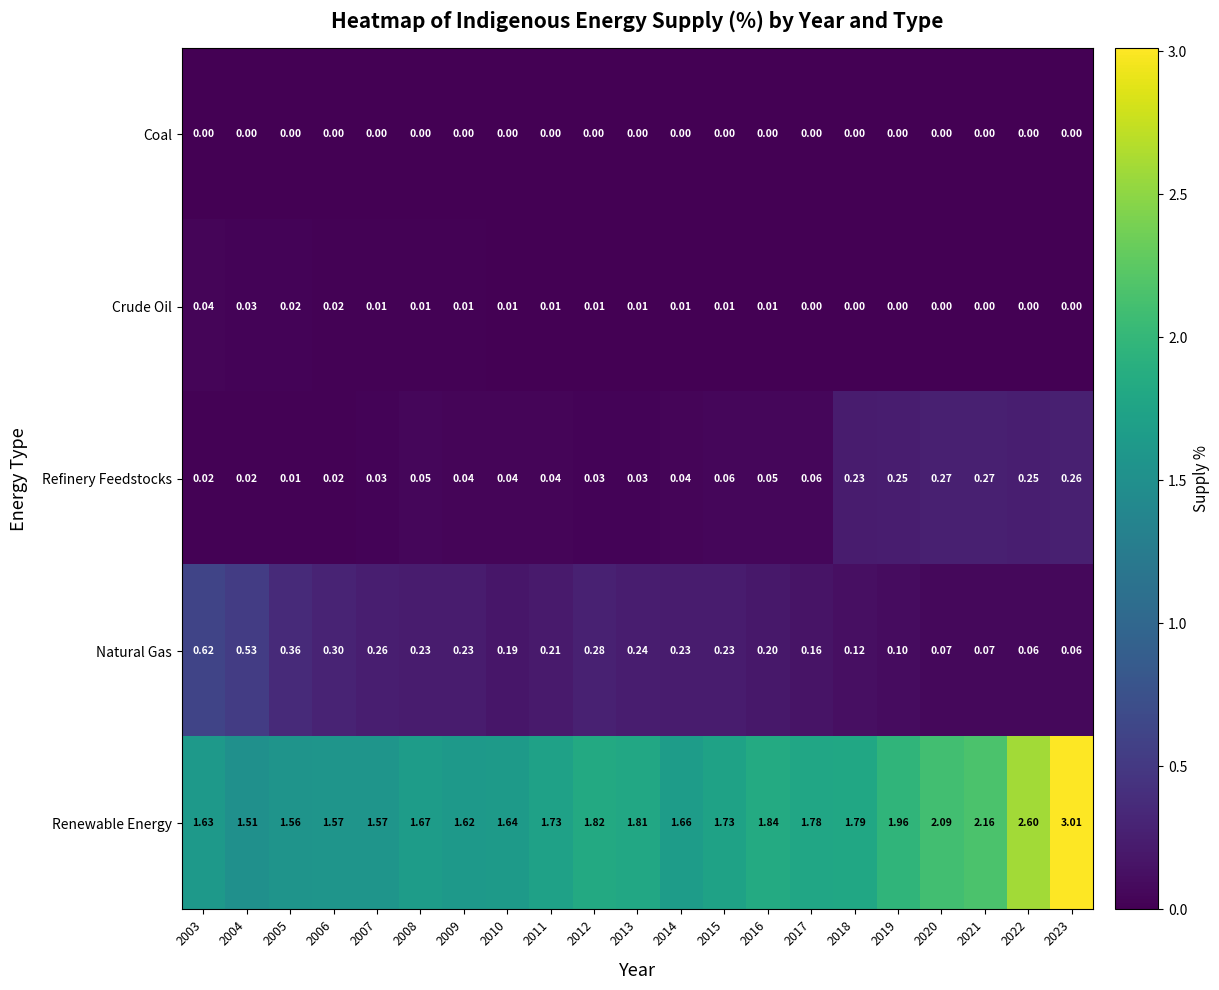

Between 2012 and 2019, which series saw the biggest shift?

Refinery Feedstocks